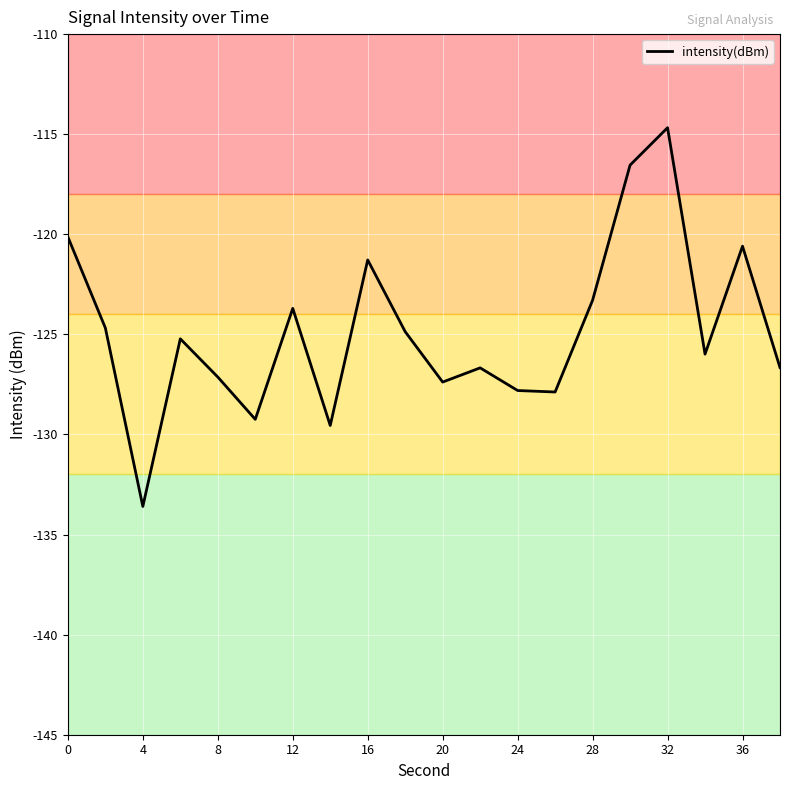

What is the difference between the maximum and minimum values?

18.9